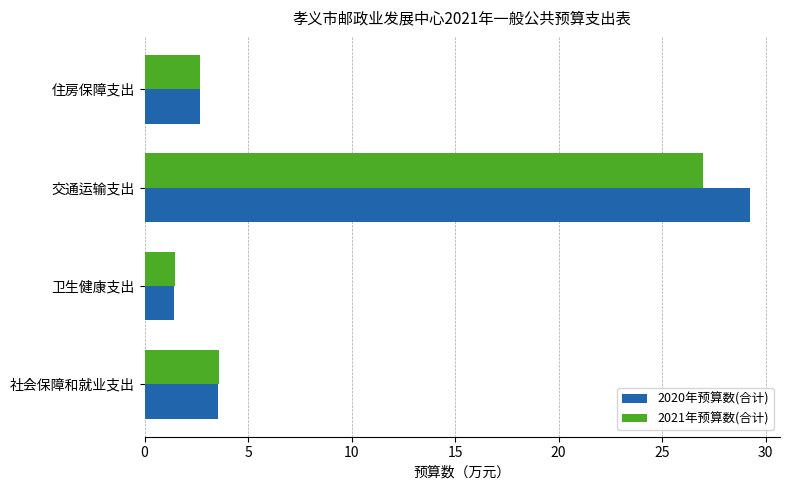

Read the 2021年预算数(合计) value at 卫生健康支出.

1.5